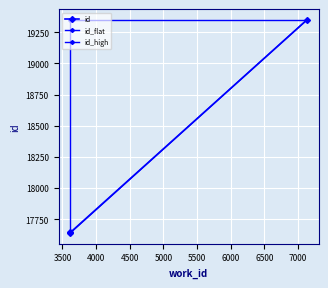

Count the number of categories in the chart.

3